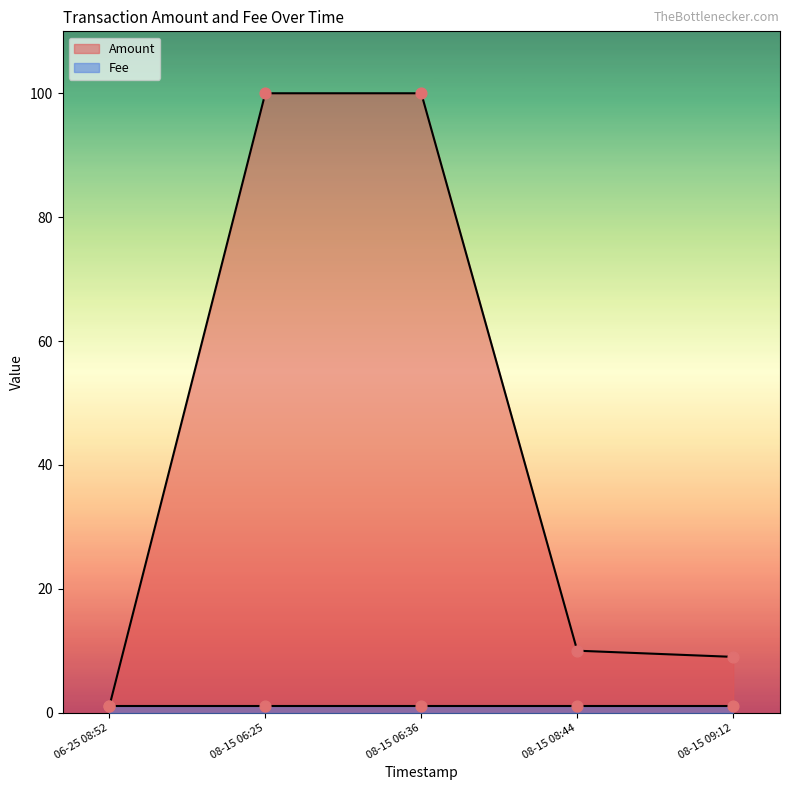

Which series contains the lowest Y value?

Amount